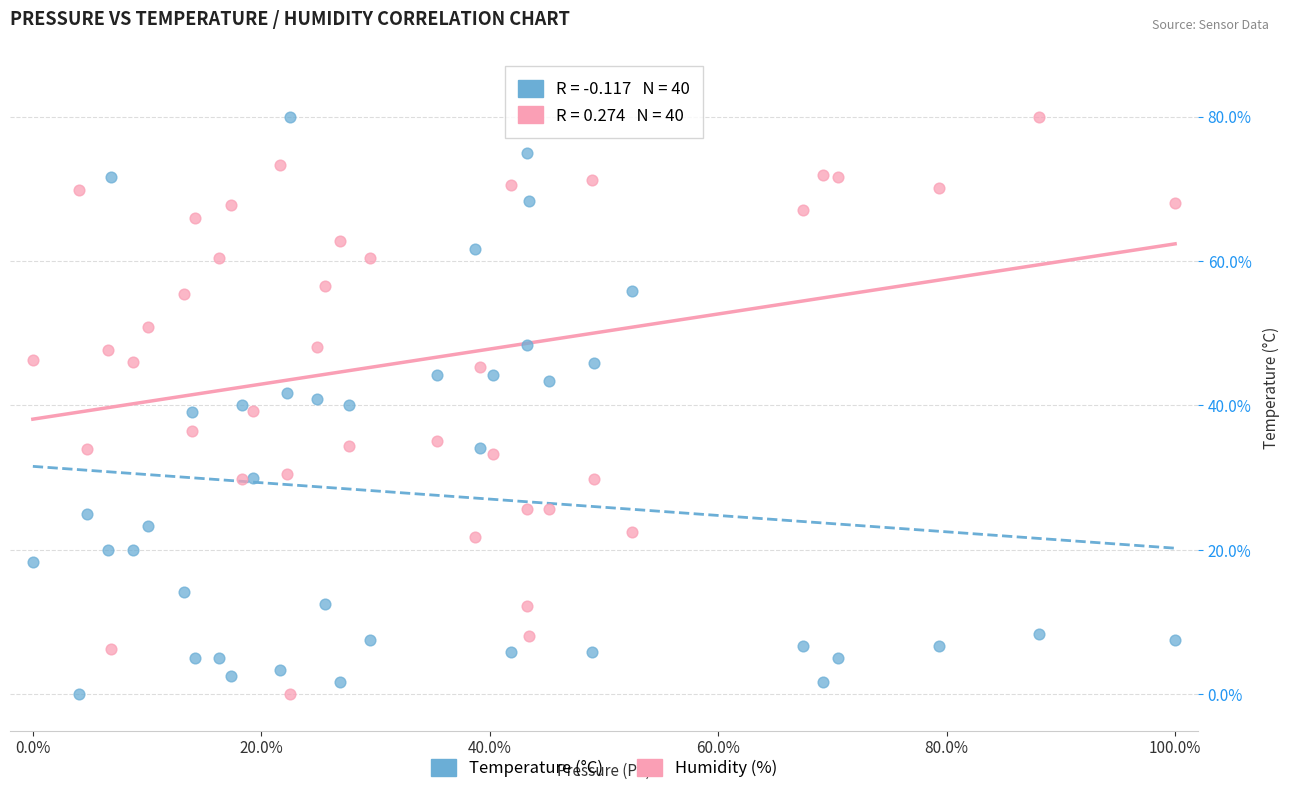

What is the X range (max minus min) for the scatter plot?

100.0